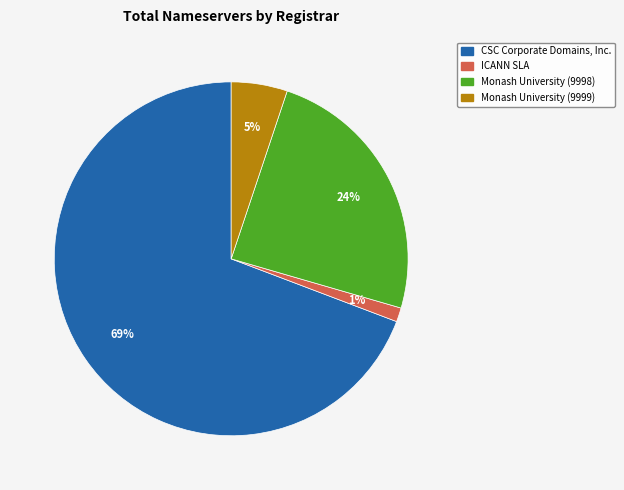

To the nearest percent, what is the average slice percentage?

25%